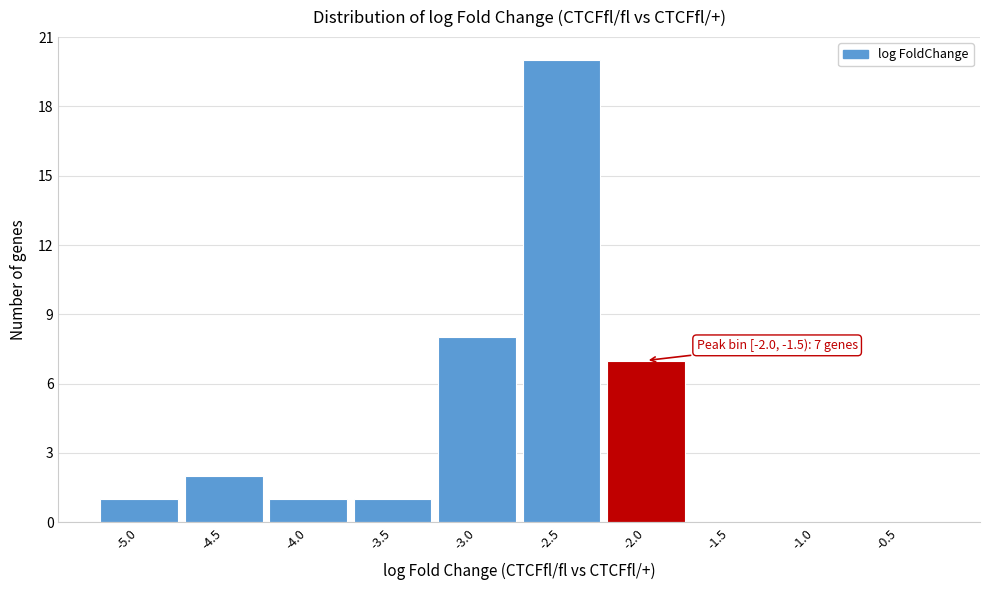

Reading left to right, list all the values displayed in this chart.

-5.0=1	-4.5=2	-4.0=1	-3.5=1	-3.0=8	-2.5=20	-2.0=7	-1.5=0	-1.0=0	-0.5=0